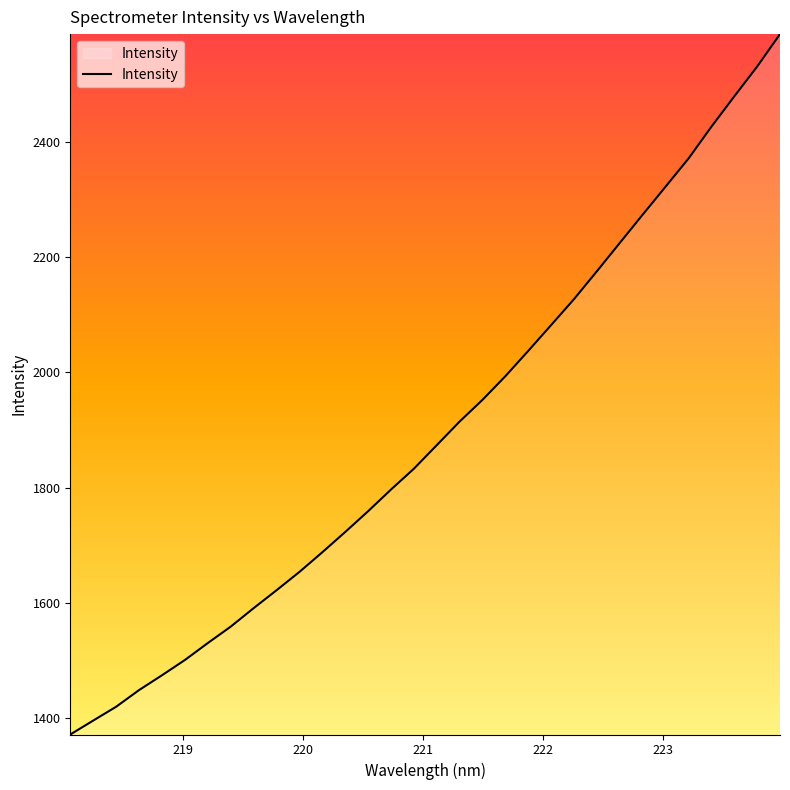

How many values exceed 1873?

16